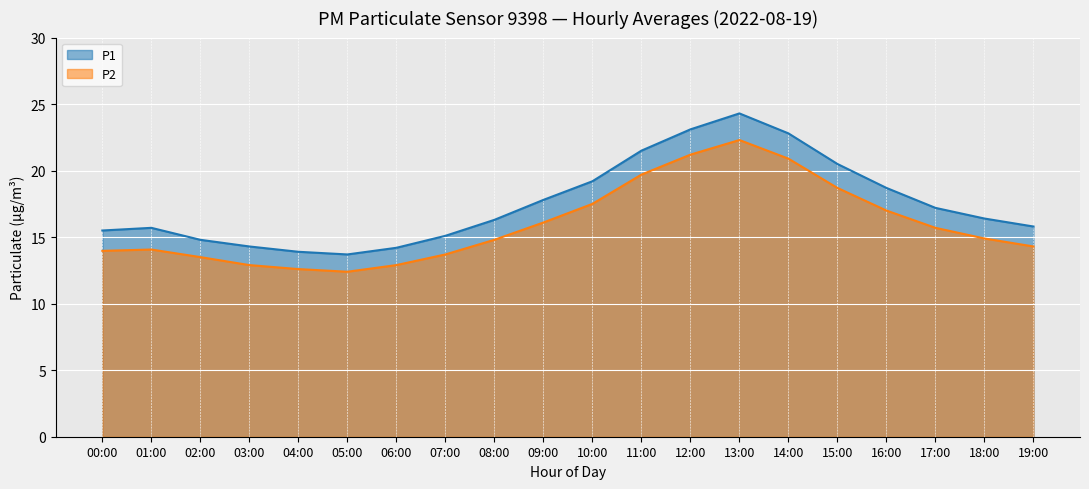

What position from the right is 05:00?

15